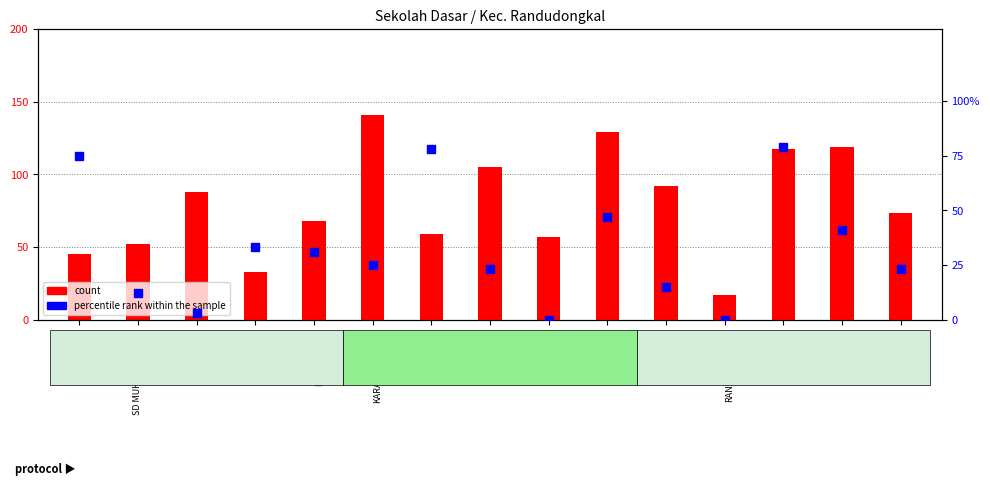

Which series contains the lowest Y value?

percentile rank within the sample